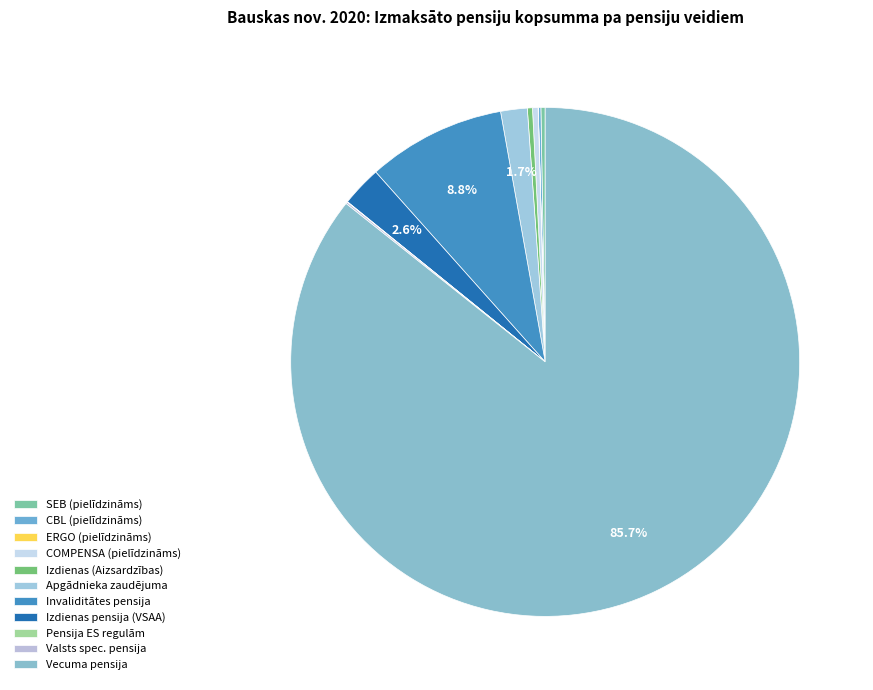

Which category accounts for the majority?

Vecuma pensija